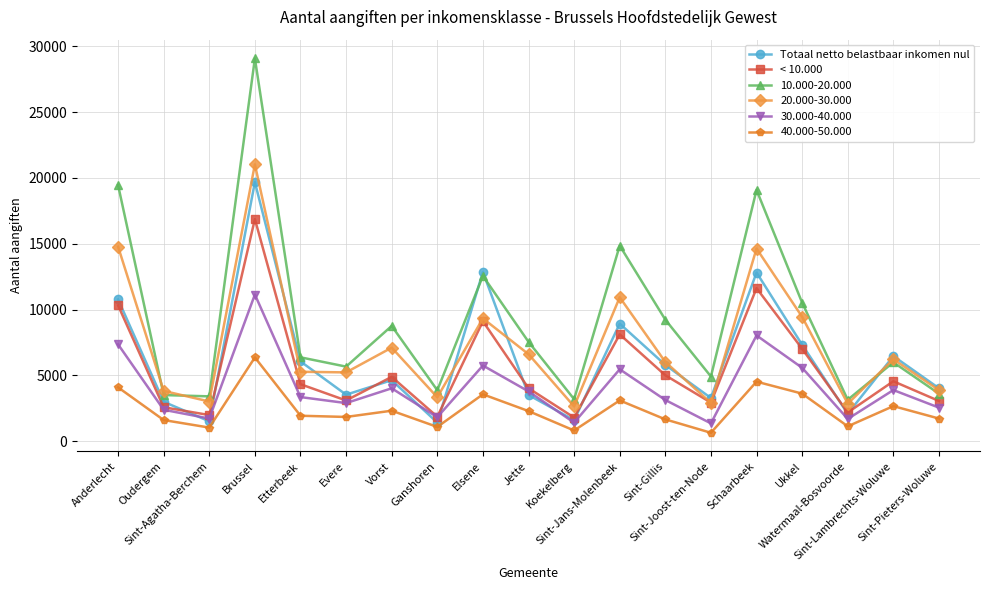

Where do Totaal netto belastbaar inkomen nul and < 10.000 first cross each other?

Oudergem and Sint-Agatha-Berchem